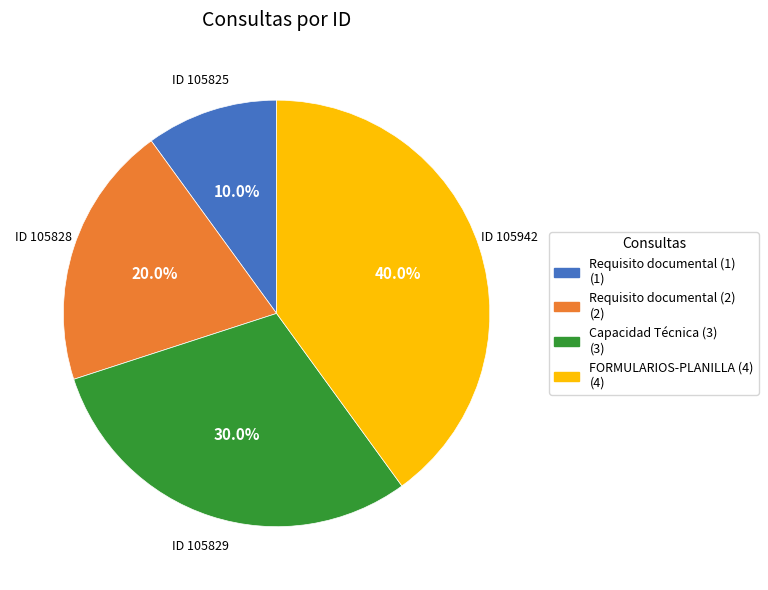

How many segments does this pie chart have?

4